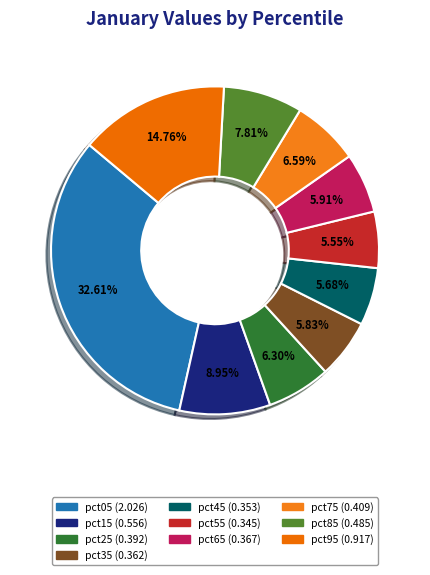

Do pct45 and pct25 together represent more than half of the pie?

No